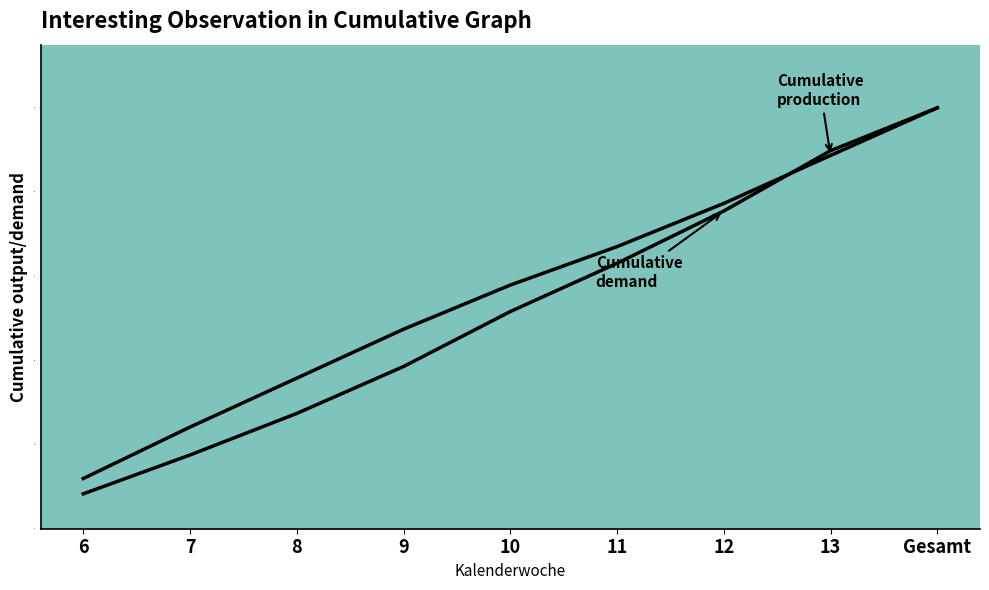

What is the average value of the N-Empfehlung kg N/ha series?

0.6